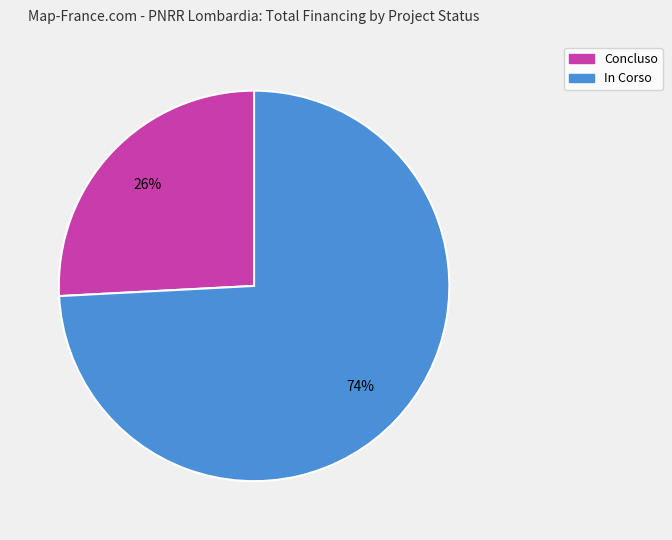

To the nearest percent, what is the difference between the largest and smallest slice percentages?

48%